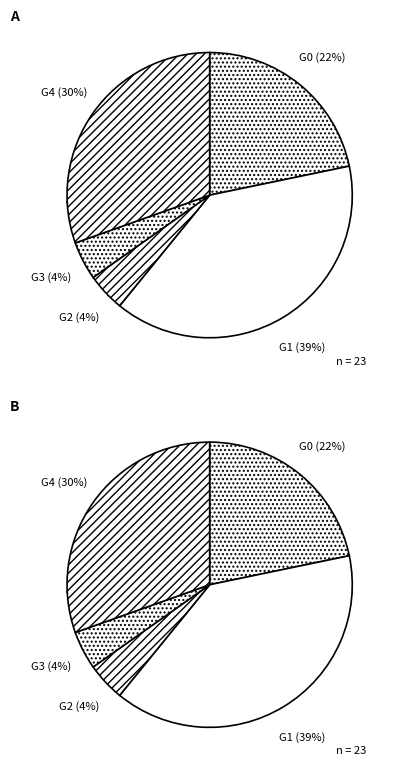

Is 25 the majority of the pie?

No